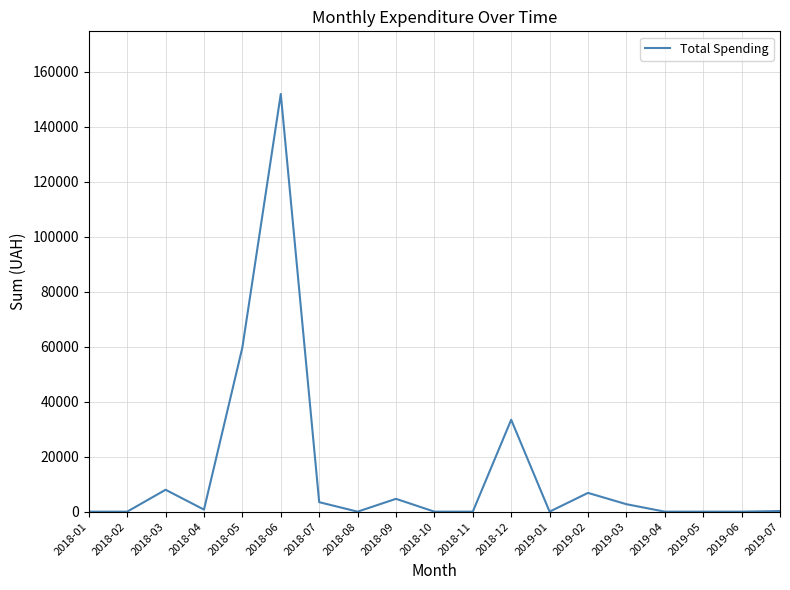

Is this an area chart (filled region under the line)?

No